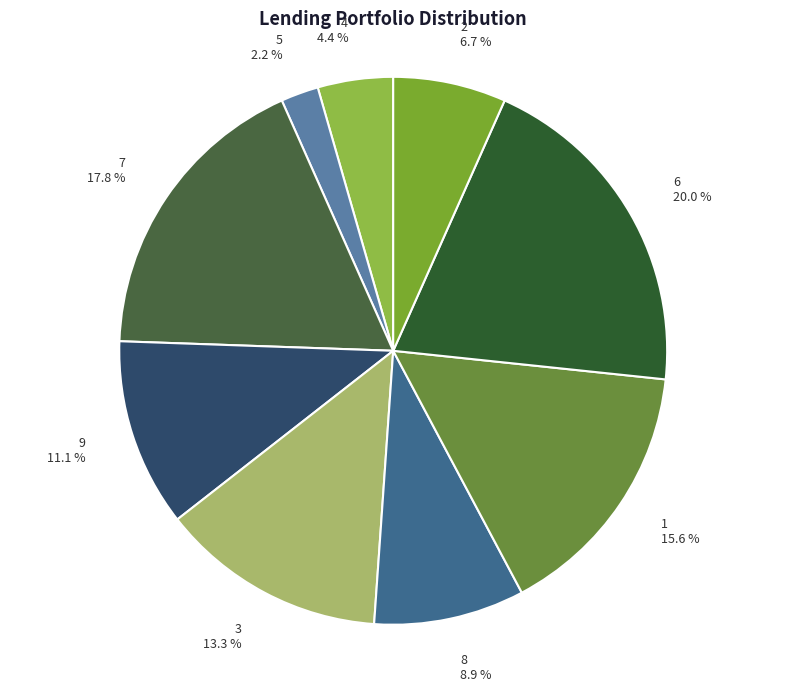

To the nearest percent, what is the average slice percentage?

11%